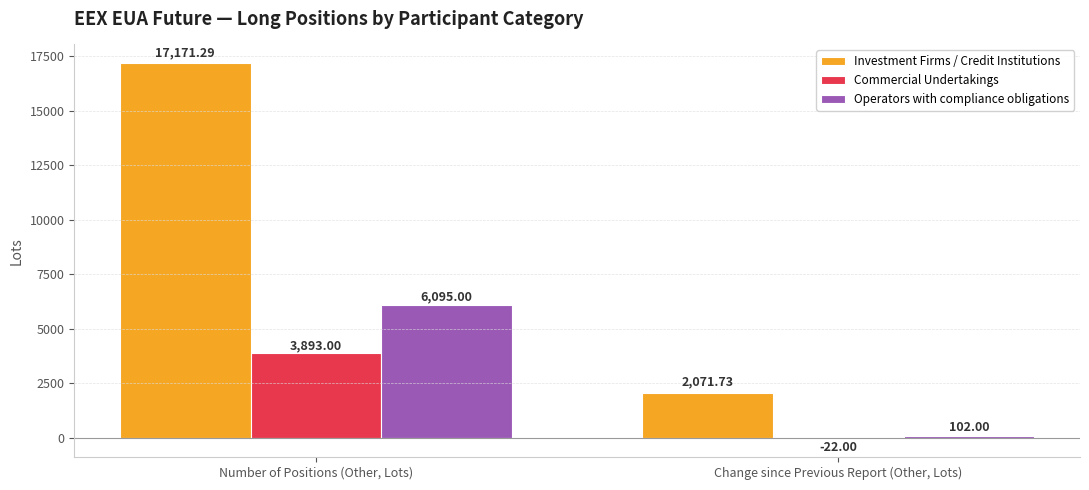

Reading left to right, list all the values displayed in this chart.

Investment Firms / Credit Institutions: 17171.3	2071.7
Commercial Undertakings: 3893.0	-22.0
Operators with compliance obligations: 6095.0	102.0